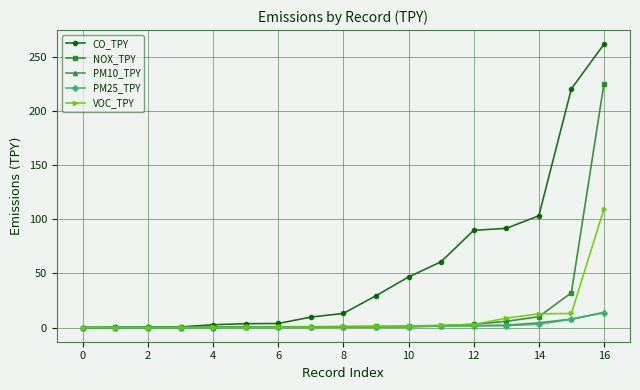

How many lines are shown in the chart?

5